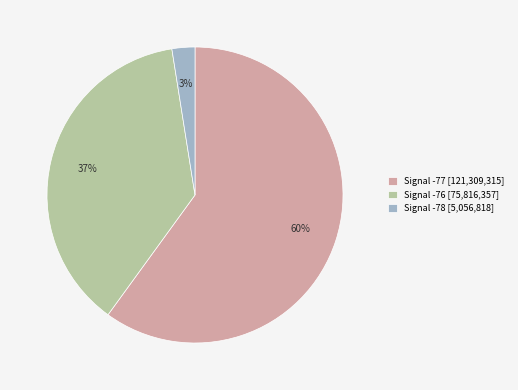

Is it true that Signal -78 [5,056,818] is 3% of the pie?

True